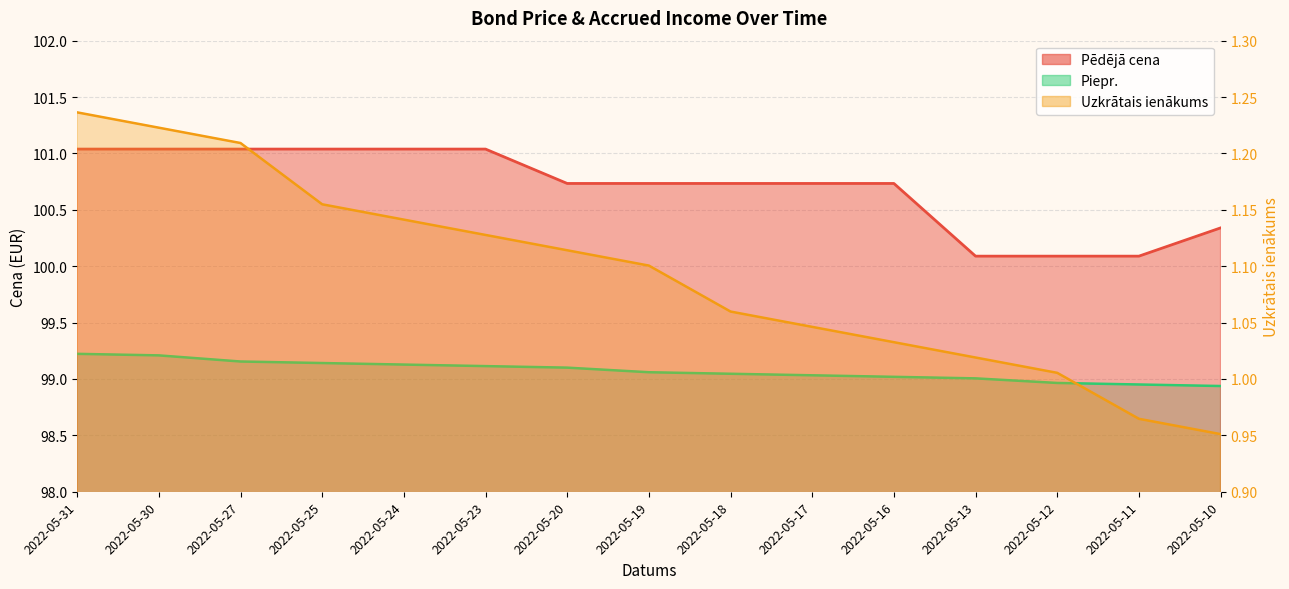

List the series in order of their peak value, highest first.

Pēdējā cena, Piepr., Uzkrātais ienākums